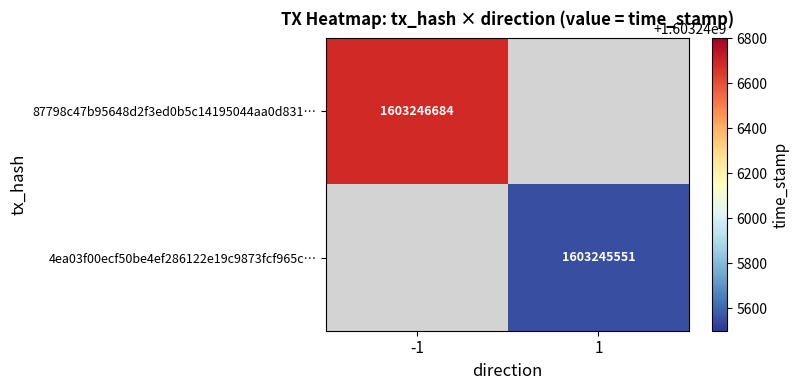

At which label does 4ea03f00ecf50be4ef286122e19c9873fcf965c reach its peak?

1